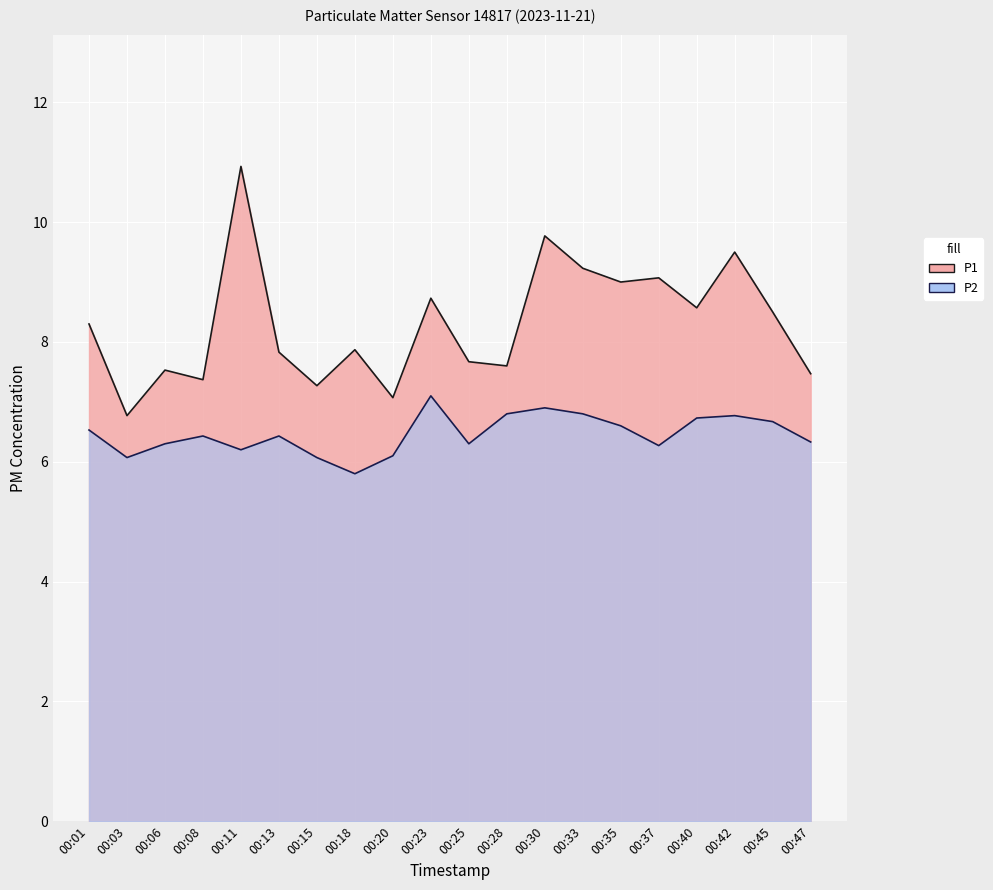

True or false: P1 and P2 cross at least once.

False